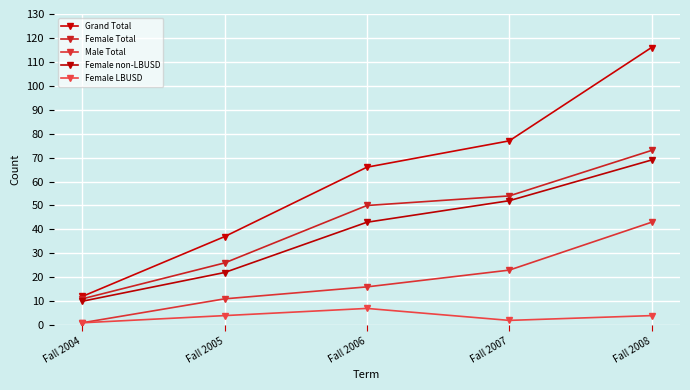

Reading left to right, what are all the values shown in this chart?

Grand Total: 12	37	66	77	116
Female Total: 11	26	50	54	73
Male Total: 1	11	16	23	43
Female non-LBUSD: 10	22	43	52	69
Female LBUSD: 1	4	7	2	4